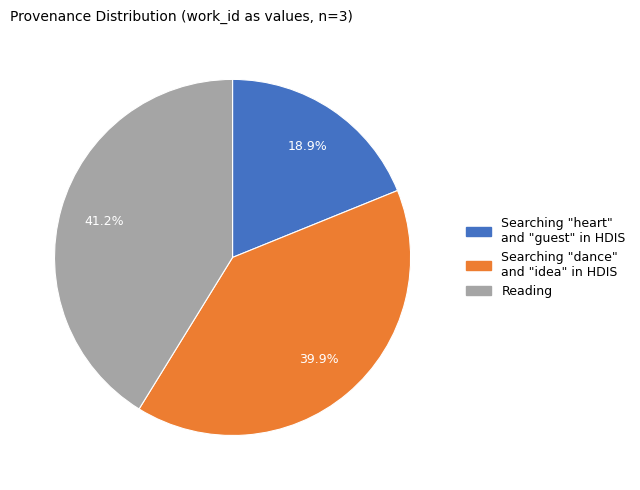

To the nearest percent, what is the difference between the Searching "dance" and "idea" in HDIS and Reading slice percentages?

1%